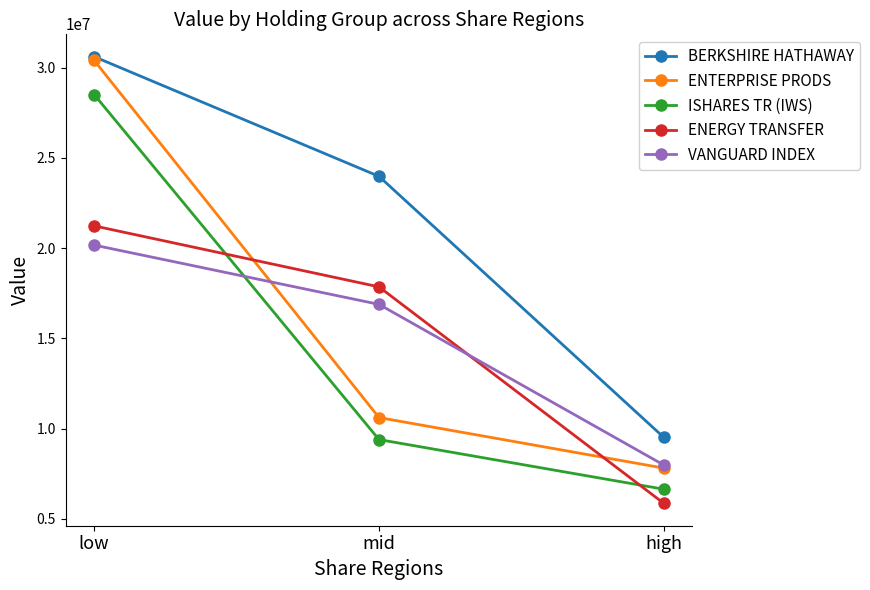

Reading right to left, transcribe all the data shown in this chart.

BERKSHIRE HATHAWAY: 9515000	23979000	30609000
ENTERPRISE PRODS: 7816000	10616000	30402000
ISHARES TR (IWS): 6647000	9397000	28511000
ENERGY TRANSFER: 5862000	17856000	21236000
VANGUARD INDEX: 7984000	16887000	20171000